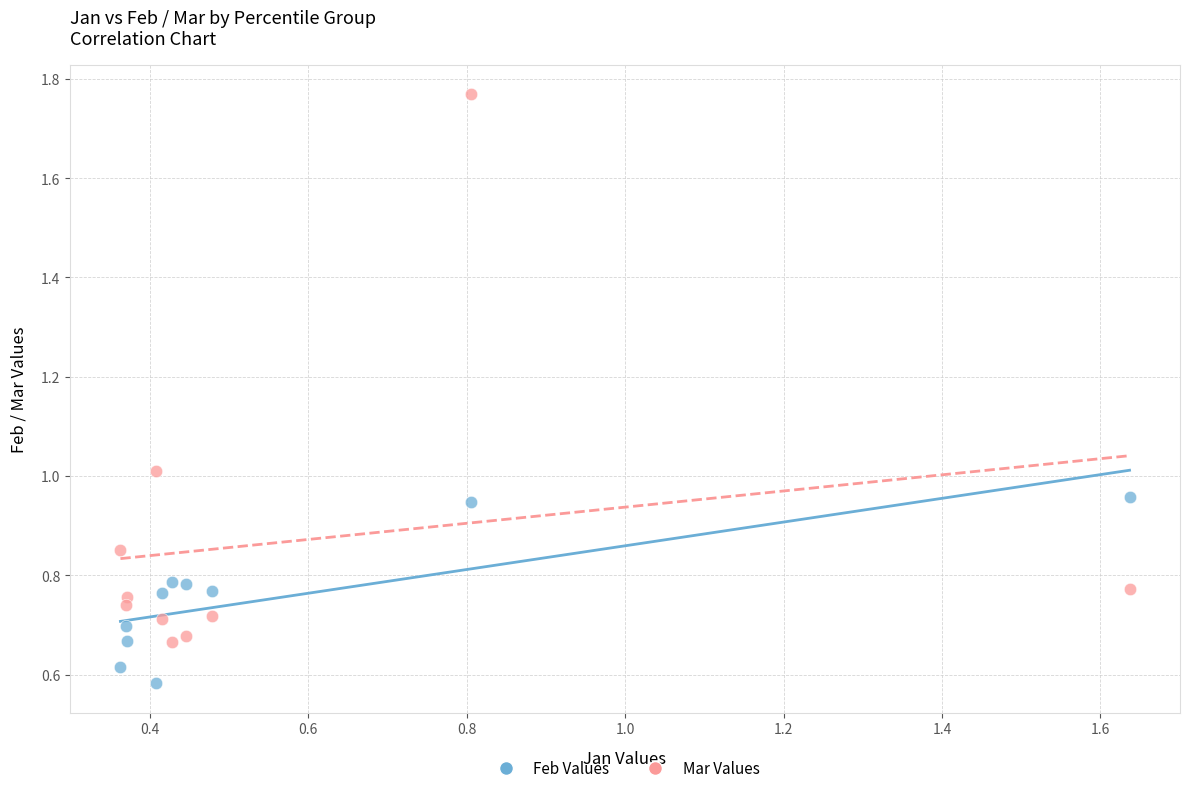

What are all the series names shown in the legend?

Feb Values, Mar Values